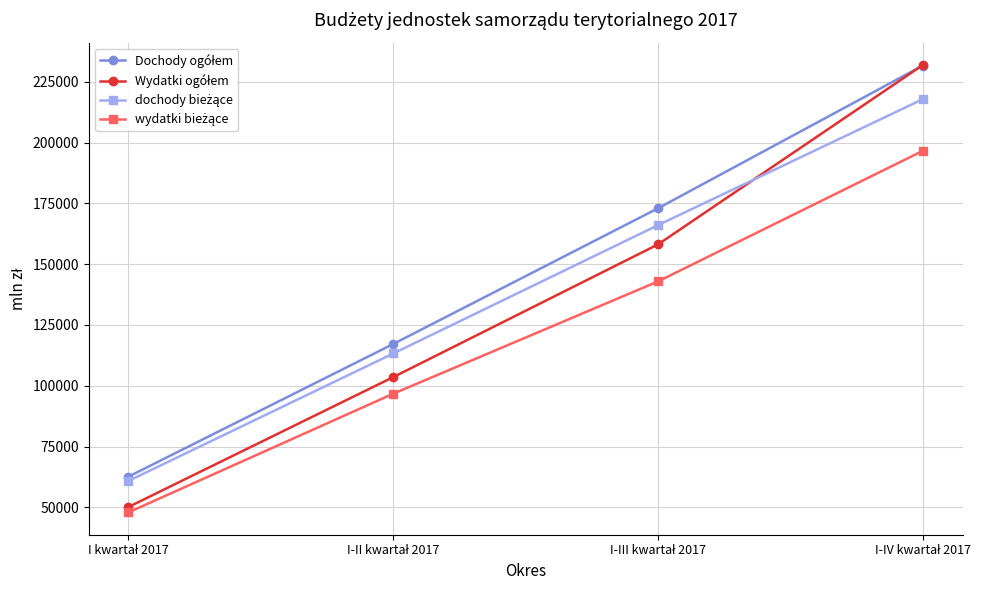

What is the maximum value shown in the chart?

231889